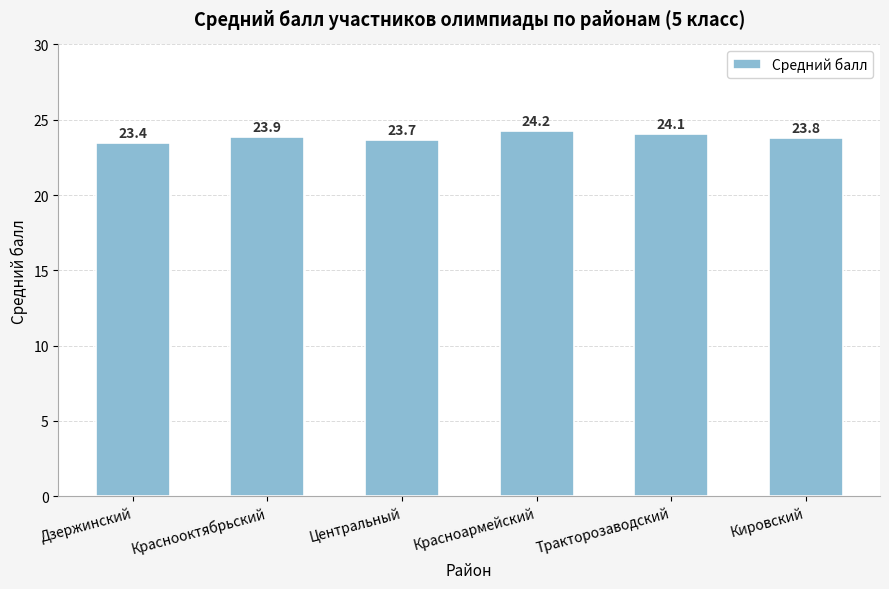

What is the change in value from Дзержинский to Красноармейский?

+0.8